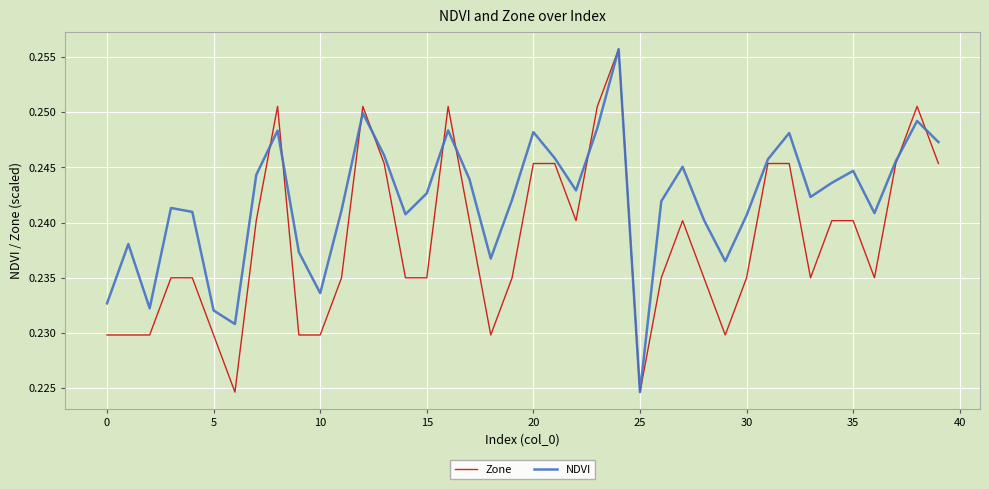

List the series in order of their overall mean, highest first.

NDVI, Zone